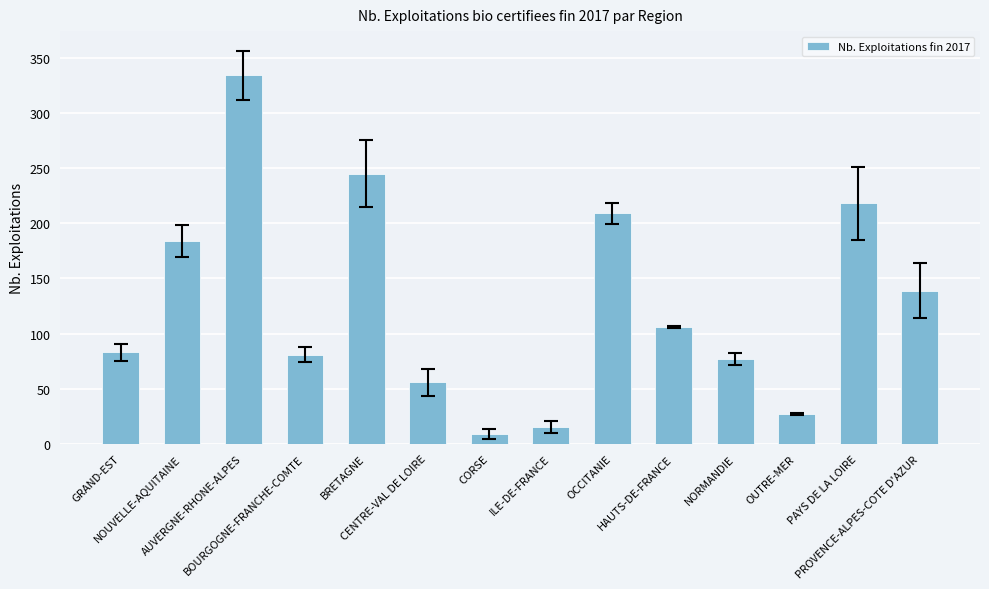

Reading left to right, what are all the values shown in this chart?

GRAND-EST=83	NOUVELLE-AQUITAINE=184	AUVERGNE-RHONE-ALPES=334	BOURGOGNE-FRANCHE-COMTE=81	BRETAGNE=245	CENTRE-VAL DE LOIRE=56	CORSE=9	ILE-DE-FRANCE=15	OCCITANIE=209	HAUTS-DE-FRANCE=106	NORMANDIE=77	OUTRE-MER=27	PAYS DE LA LOIRE=218	PROVENCE-ALPES-COTE D'AZUR=139